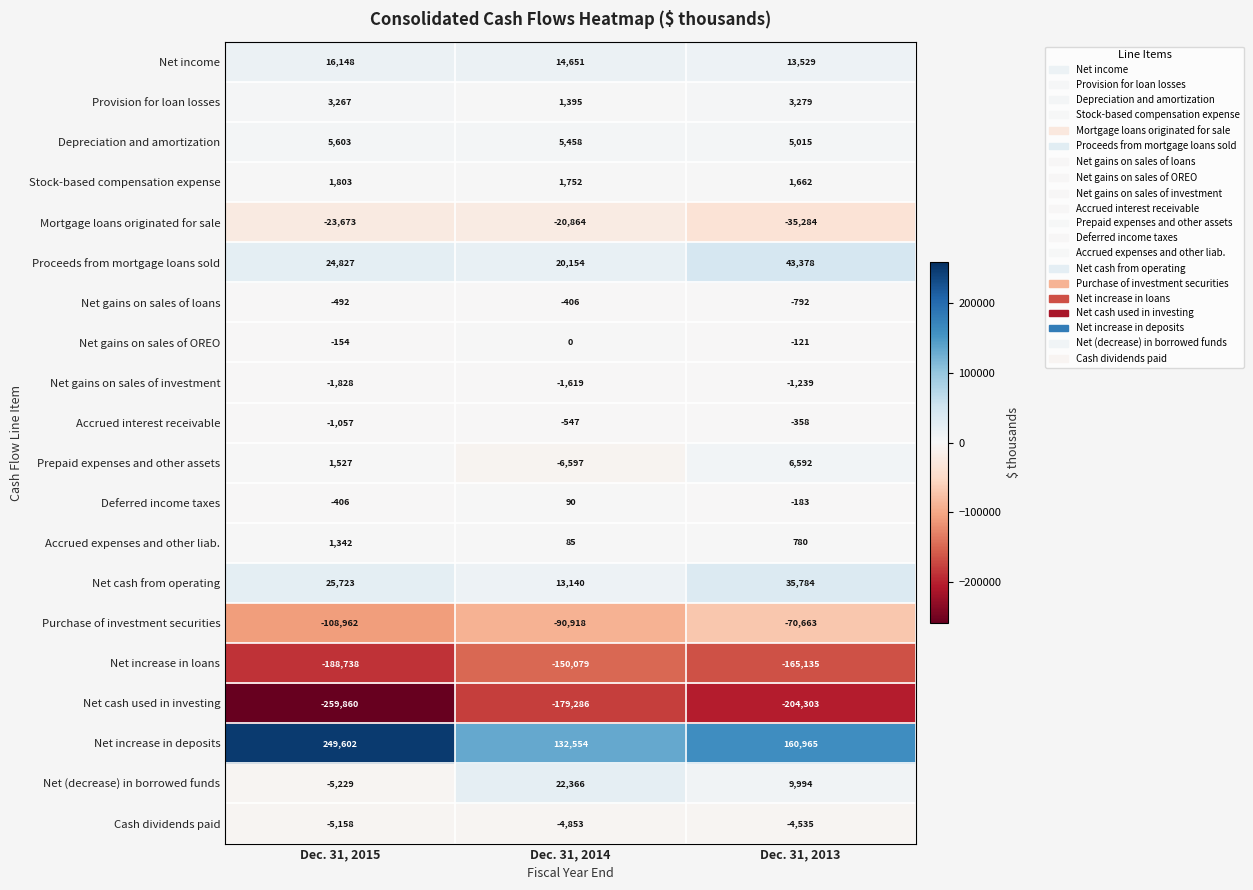

What is the difference between the maximum and second lowest values in the Stock-based compensation expense series?

51